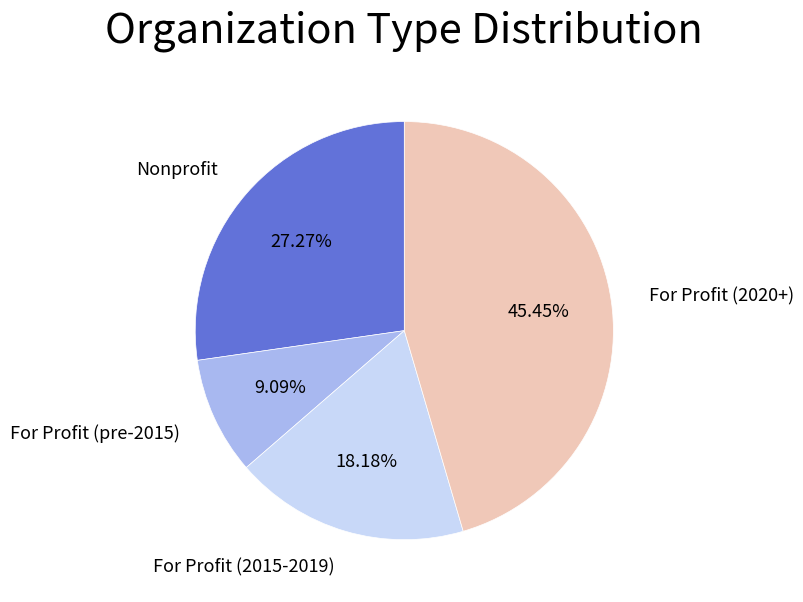

Is there a majority slice in this chart?

No